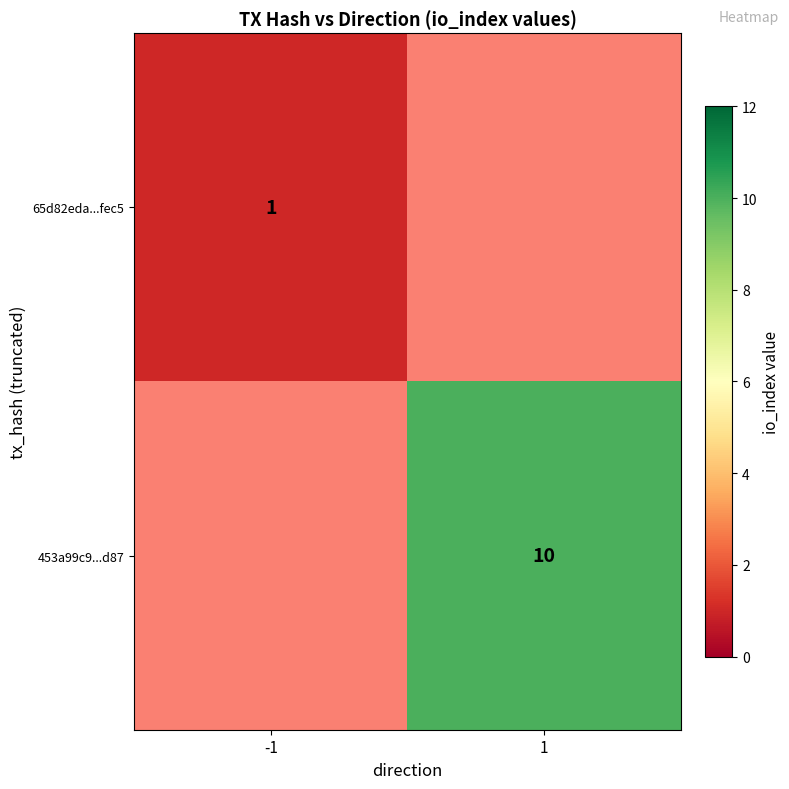

Is it true that 453a99c9...d87 equals 7 at 1?

False